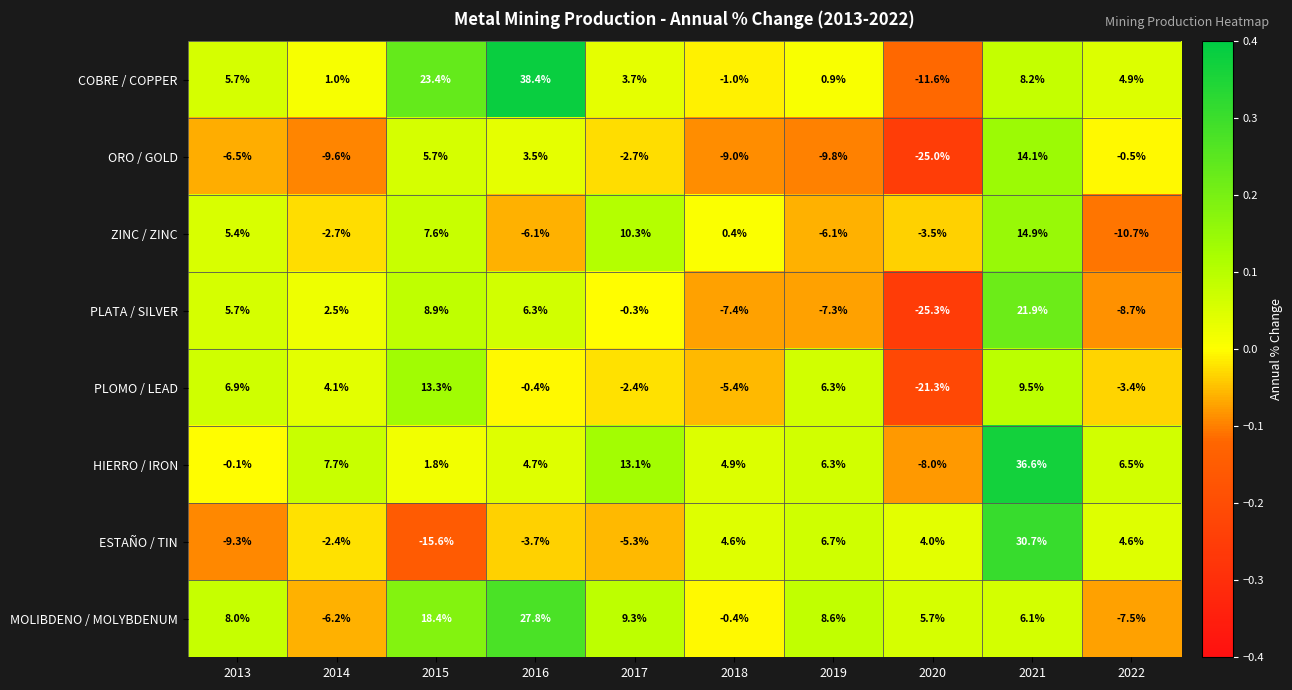

What is the total value across all series at 2017?

25.7